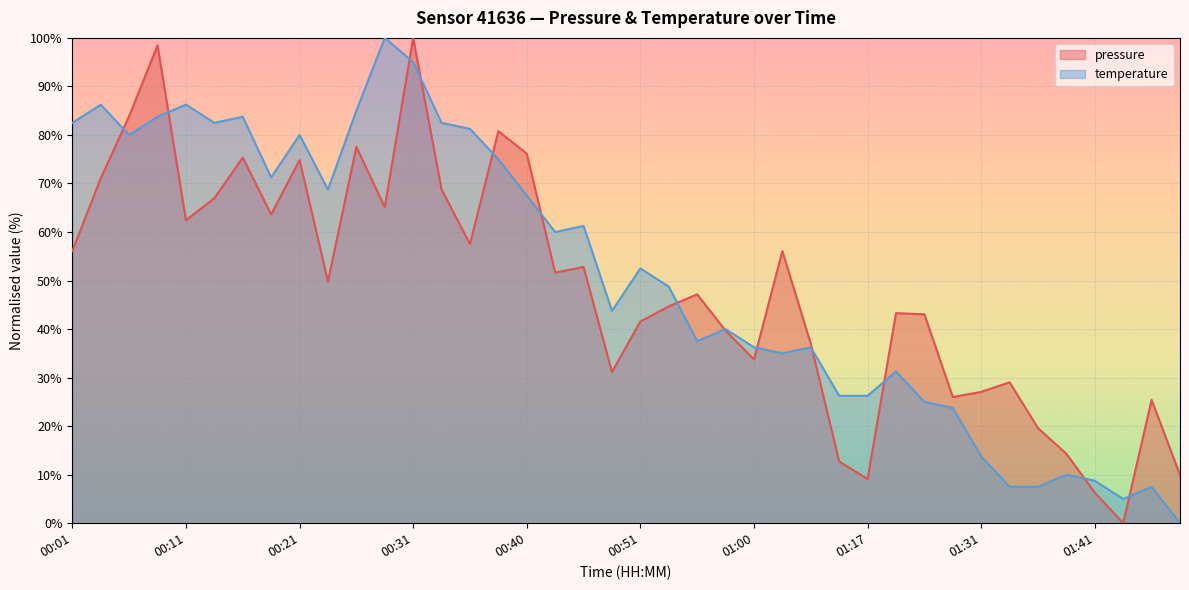

Reading left to right, extract all data points from this chart.

pressure: 56.1	71.1	83.9	98.5	62.4	67.0	75.3	63.6	74.8	49.8	77.5	65.1	100.0	68.8	57.5	80.8	76.2	51.6	52.8	31.1	41.6	44.7	47.2	39.7	33.7	56.1	37.0	12.7	9.1	43.3	43.0	26.0	27.1	29.0	19.6	14.3	6.3	0.0	25.4	9.9
temperature: 82.5	86.2	80.0	83.7	86.2	82.5	83.7	71.2	80.0	68.8	85.0	100.0	95.0	82.5	81.2	75.0	67.5	60.0	61.2	43.7	52.5	48.8	37.5	40.0	36.2	35.0	36.2	26.2	26.2	31.2	25.0	23.7	13.7	7.5	7.5	10.0	8.8	5.0	7.5	0.0